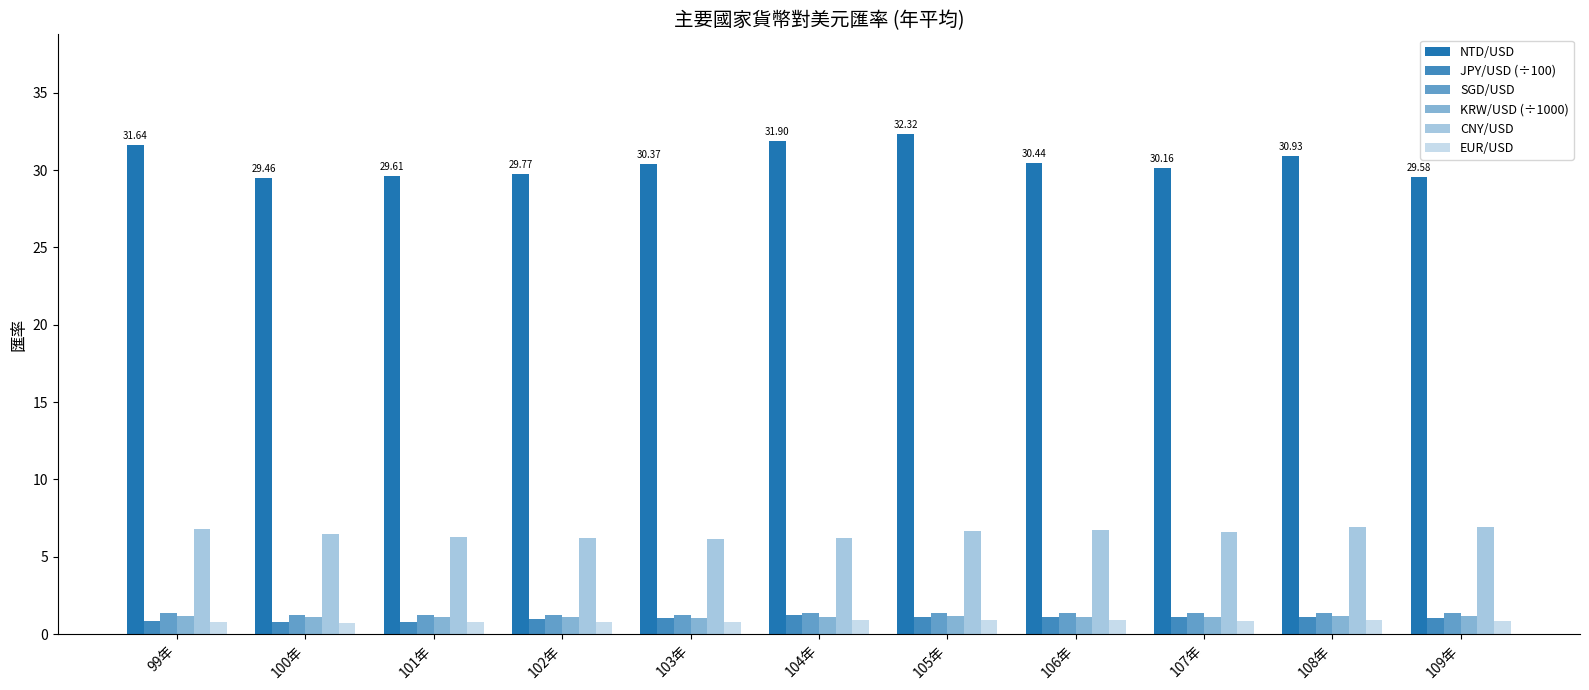

Does the chart contain any negative values?

No